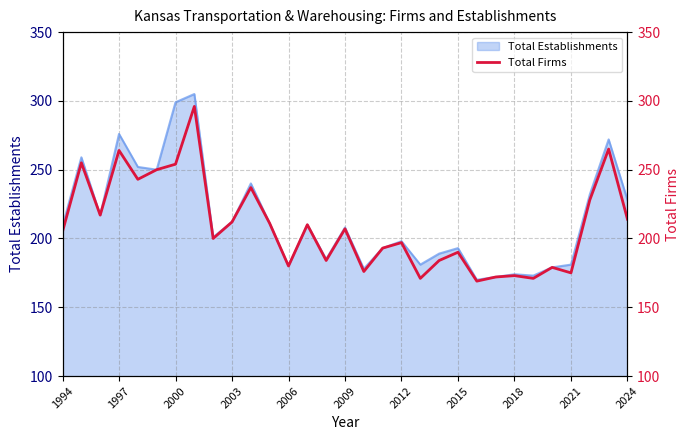

Reading right to left, extract all data points from this chart.

214	265	228	175	179	171	173	172	169	190	184	171	197	193	176	207	184	210	180	211	237	212	200	296	254	250	243	264	217	255	205